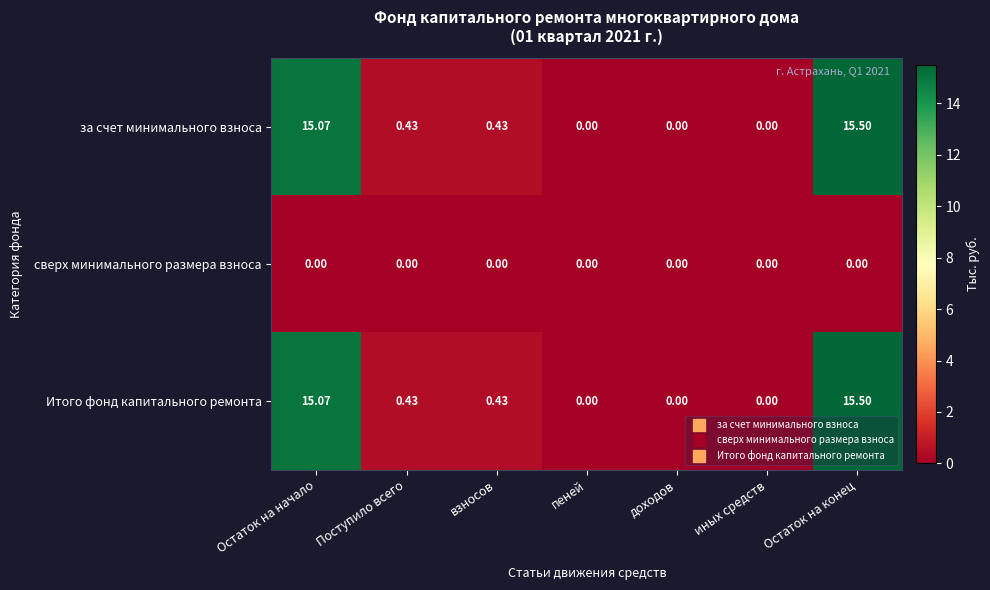

At which category is the sum across all series the highest?

Остаток на конец